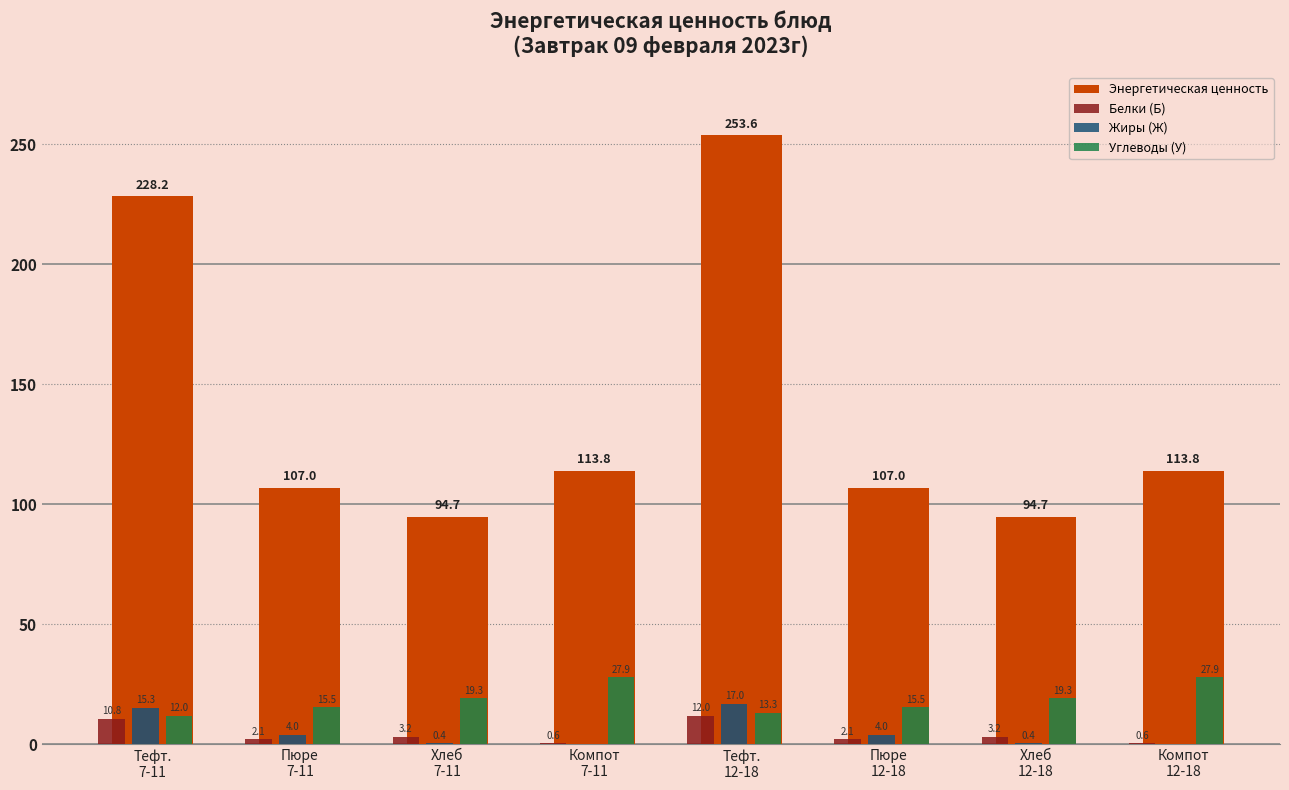

How many groups of bars are there?

8